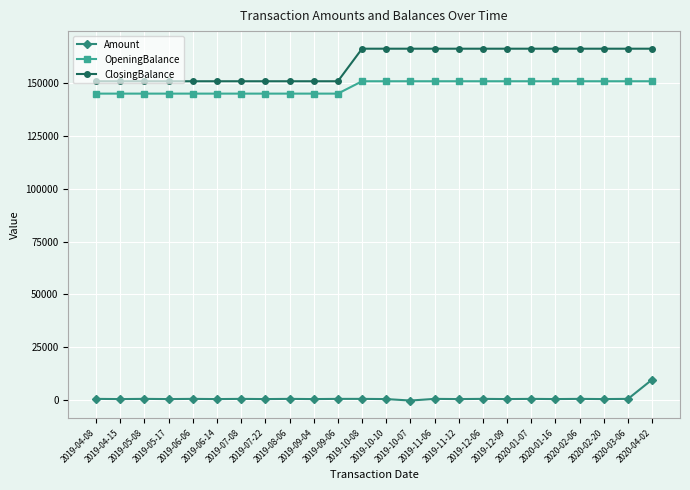

Which series has the largest total across all categories?

ClosingBalance